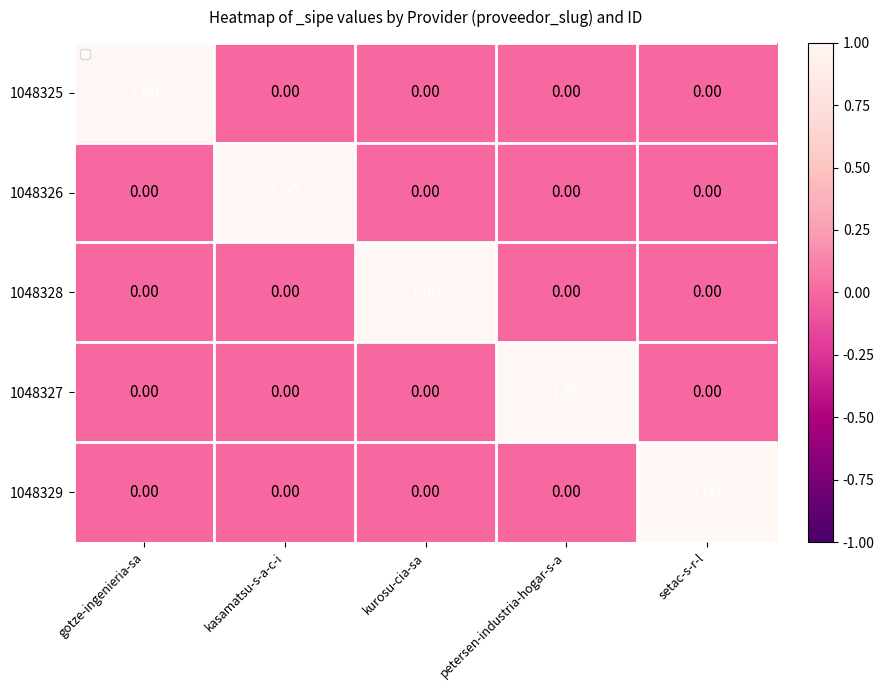

At which label does 1048326 reach its peak?

kasamatsu-s-a-c-i